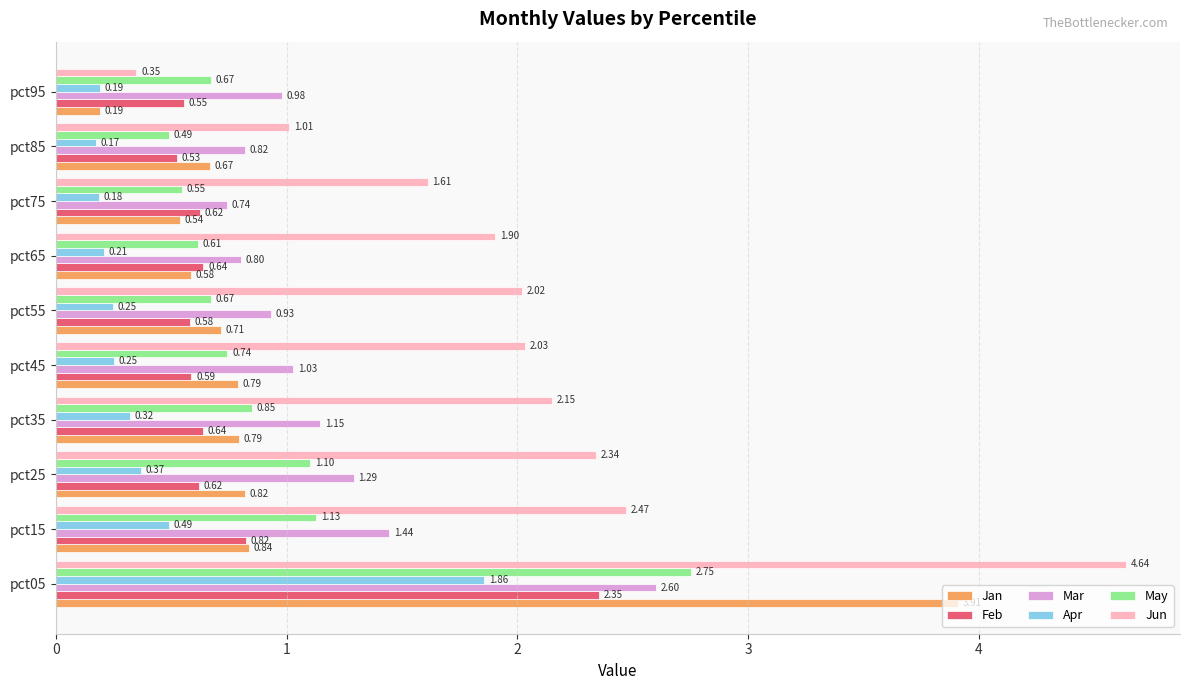

Rank the series by their maximum value, from highest to lowest.

Jun, Jan, May, Mar, Feb, Apr